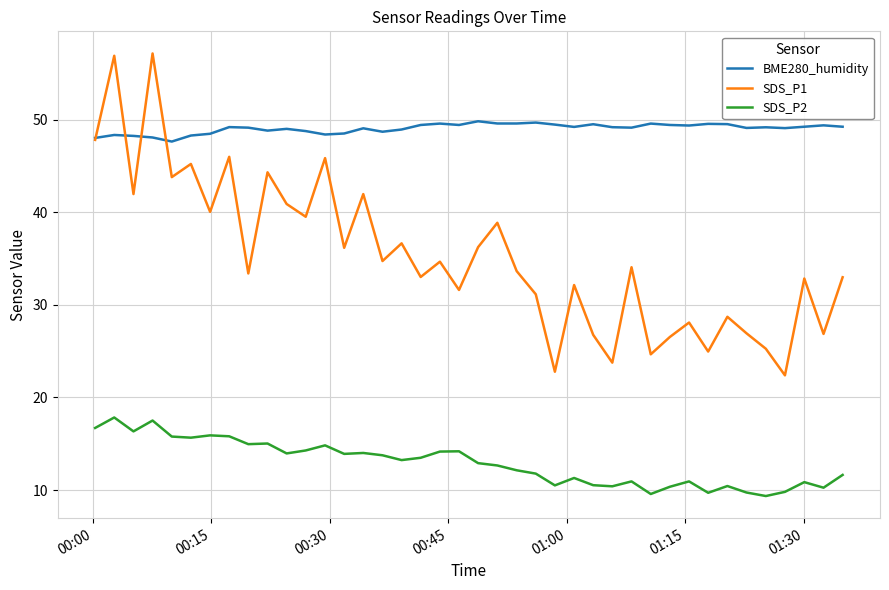

List the series in order of their peak value, highest first.

SDS_P1, BME280_humidity, SDS_P2